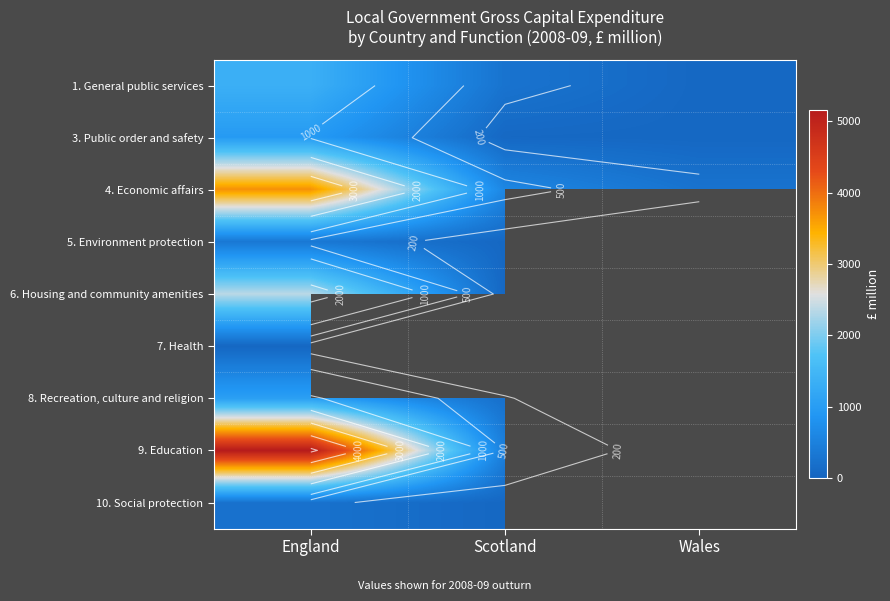

Rank the categories by 1. General public services value from lowest to highest.

Wales, Scotland, England